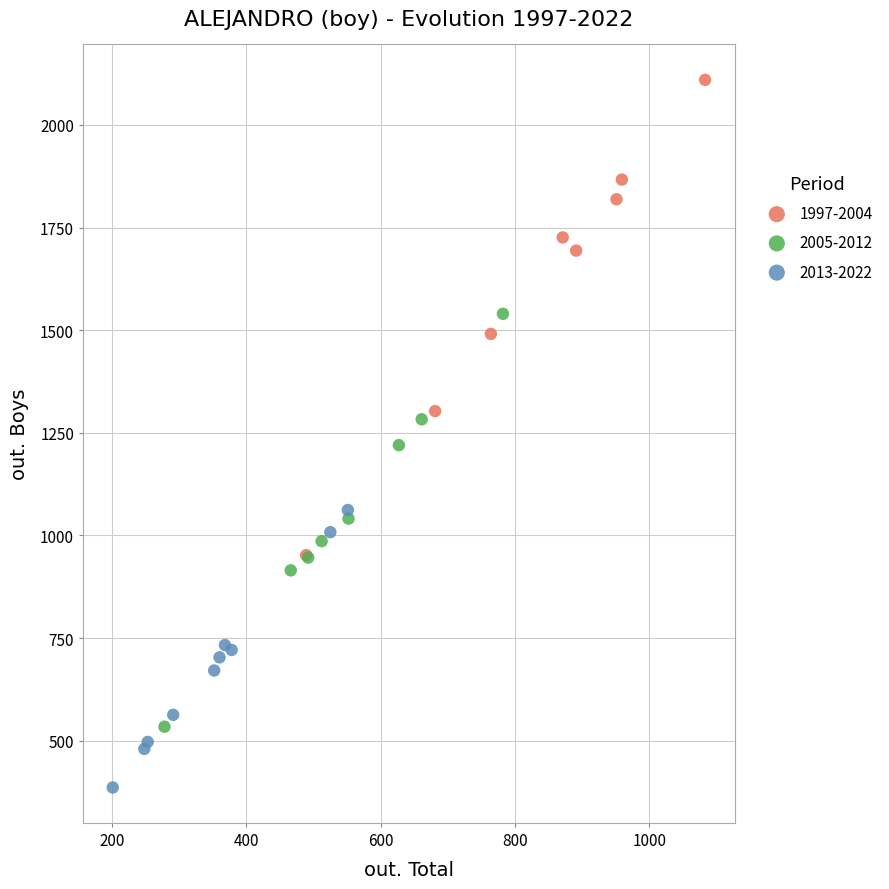

Which series has the largest Y range (max minus min)?

1997-2004